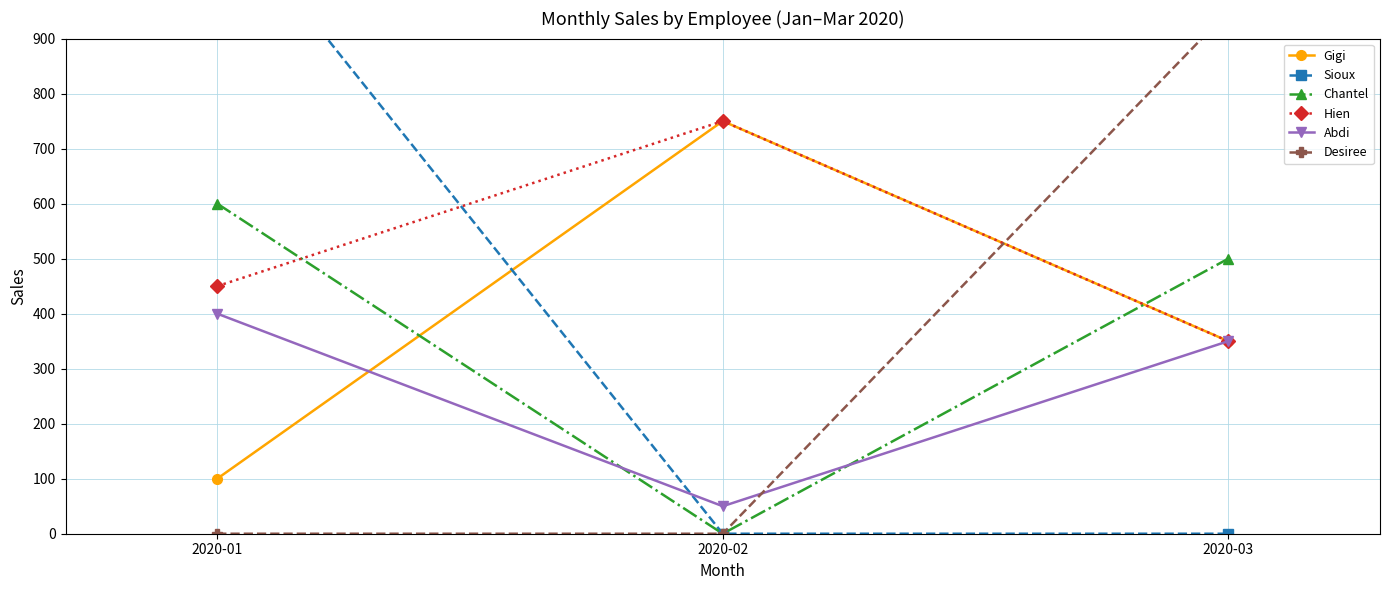

What value does the Abdi series have at 2020-02?

50